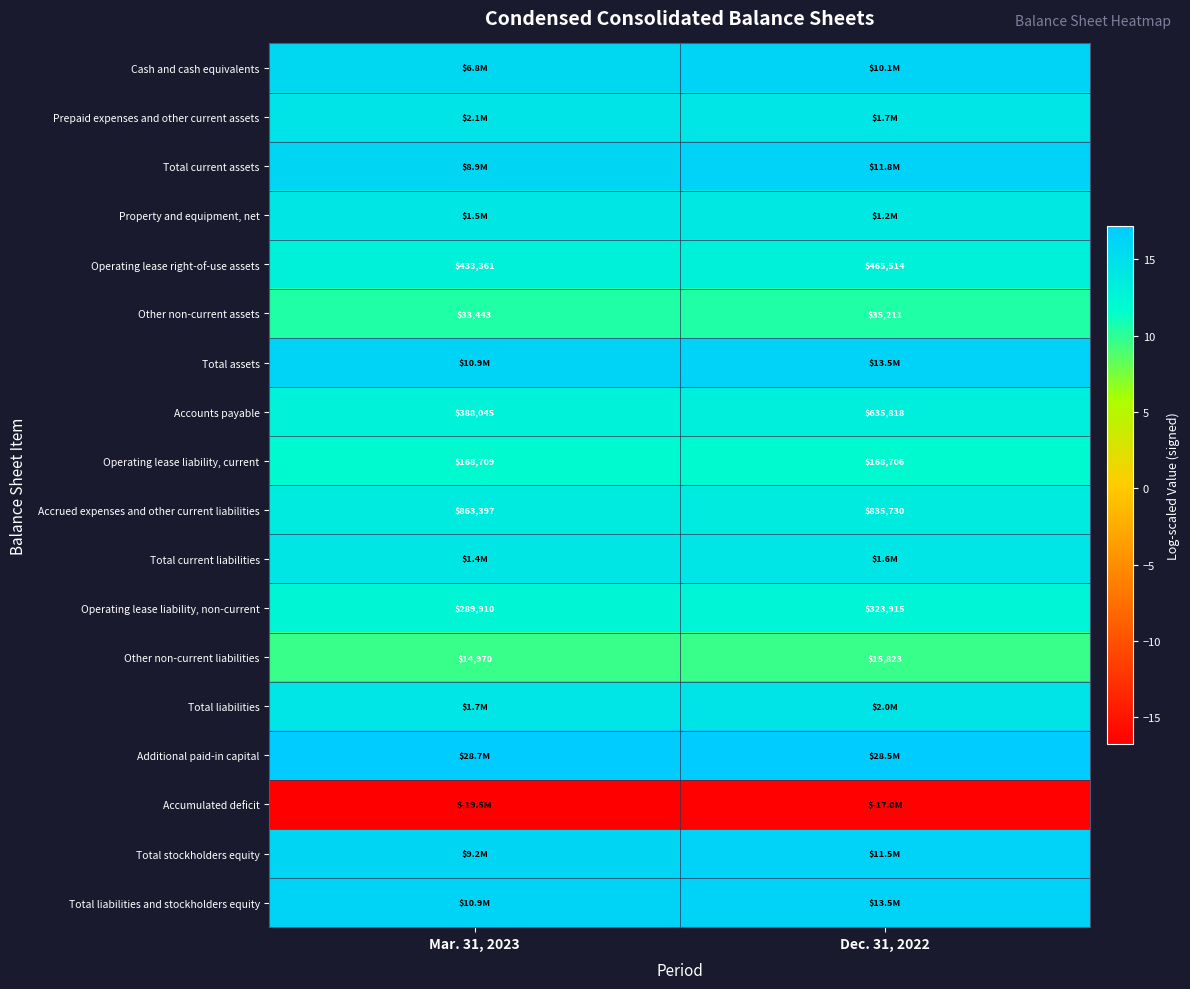

What is the spread (max minus min) of values at Dec. 31, 2022?

33.8